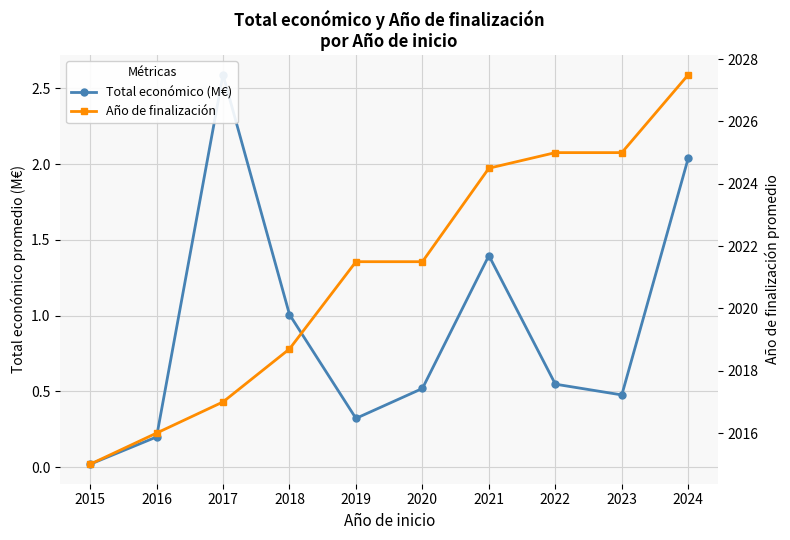

What is the average value of the Total económico (M€) series?

0.9